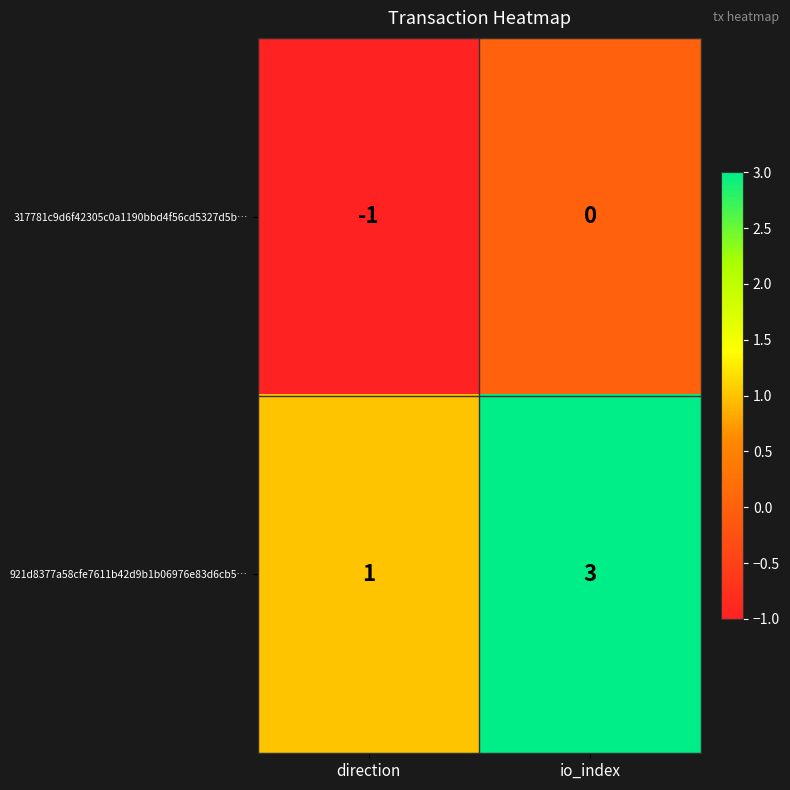

At which category is the sum across all series the highest?

io_index